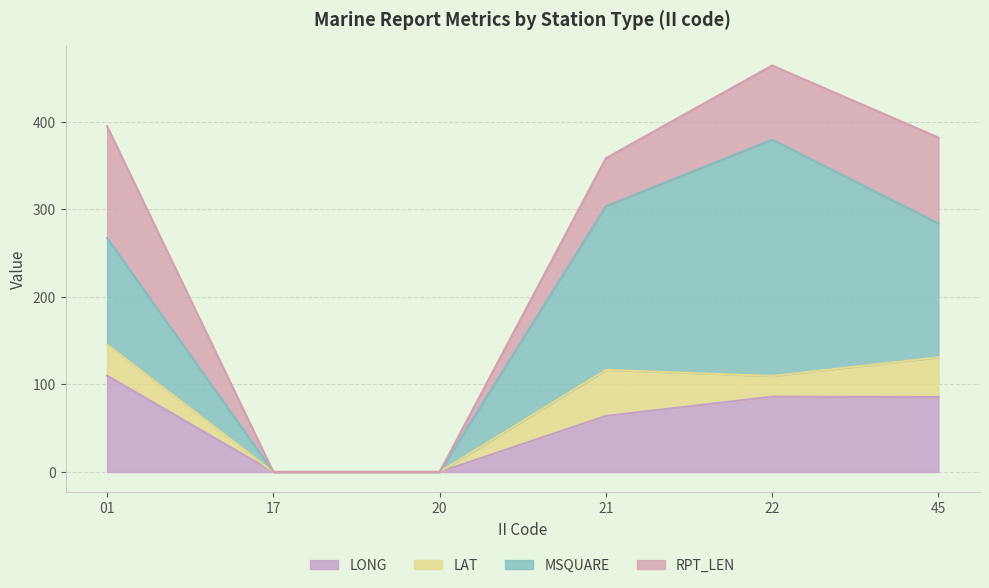

At which category is the sum across all series the highest?

22